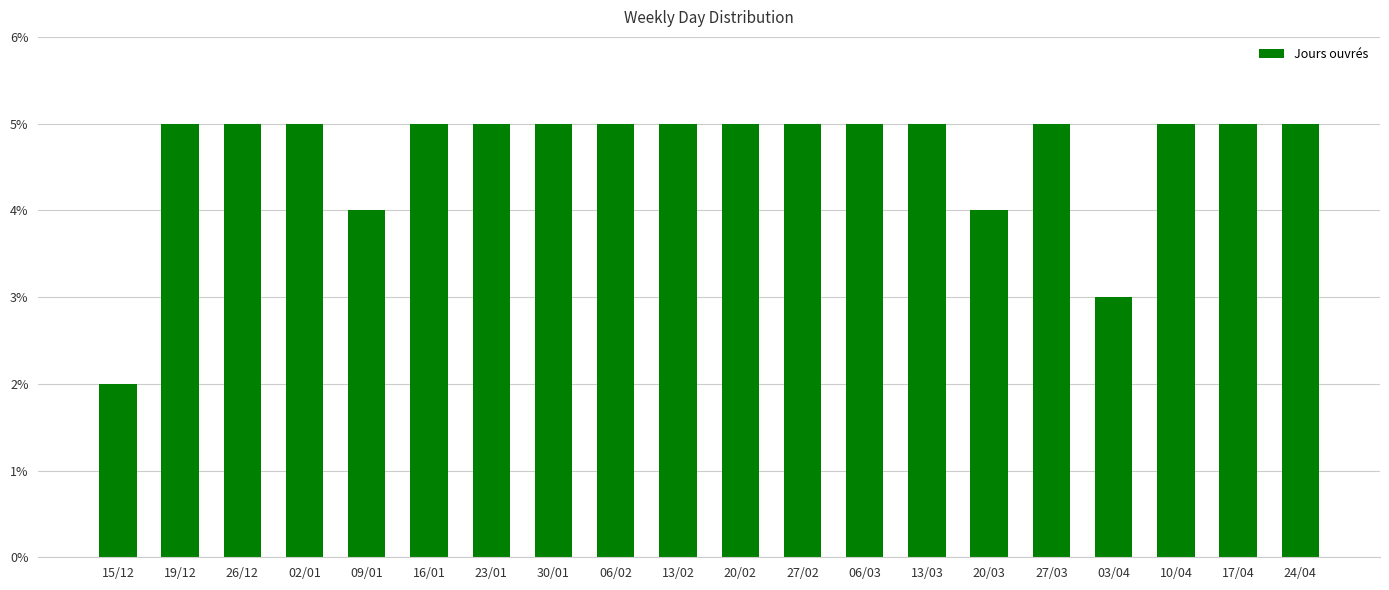

Which has a higher value, 09/01 or 06/02?

06/02